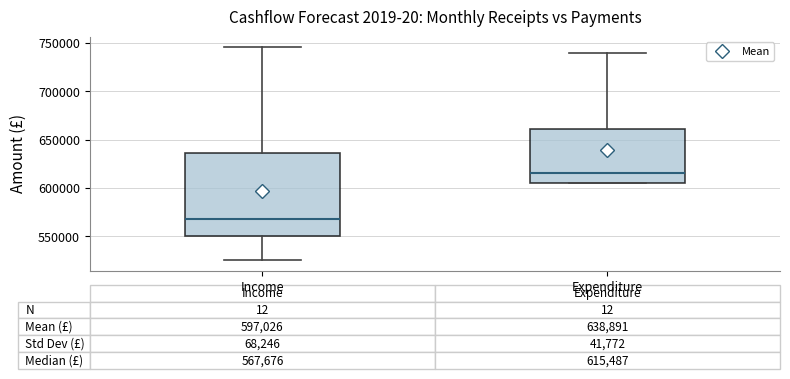

Which box is the tallest, from its lower edge to its upper edge?

Income